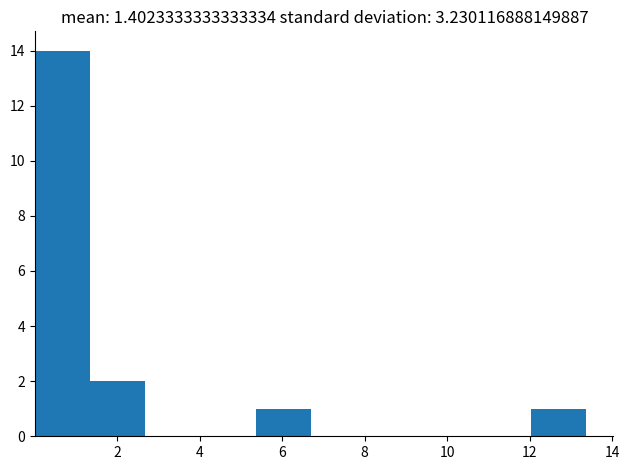

Which range on the x-axis has the tallest bar?

0.0 to 1.4